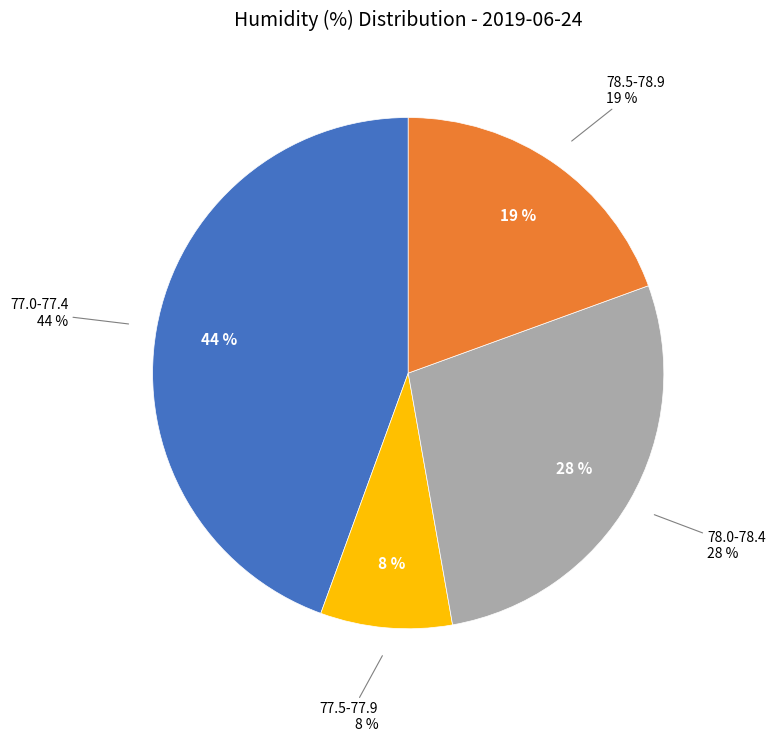

The 77.5-77.9 slice represents 1% of the pie. True or false?

False